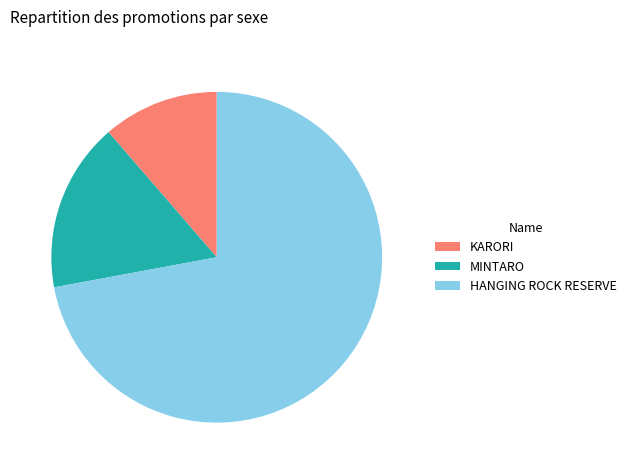

Count the number of slices in the pie.

3